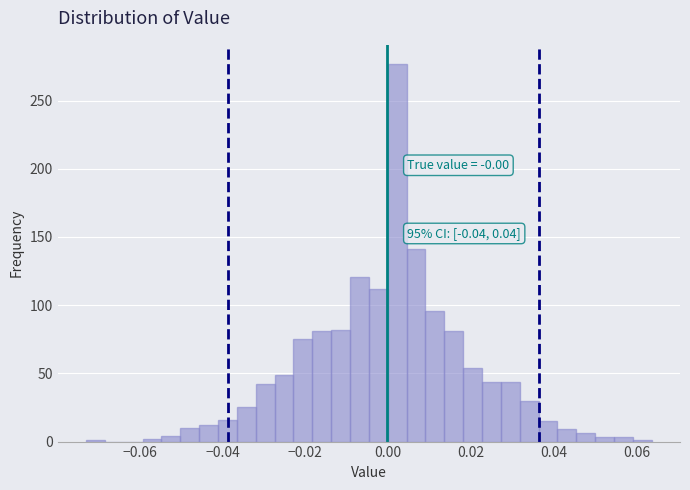

Around what value on the x-axis is the tallest bar? Give the approximate position of its centre, as read against the axis.

0.002